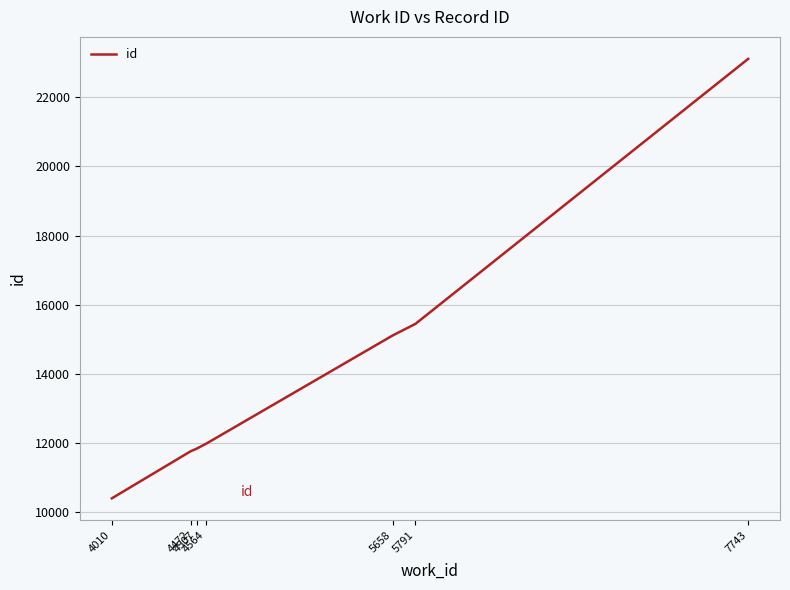

True or false: there are more than 2 points higher than both neighbors.

False